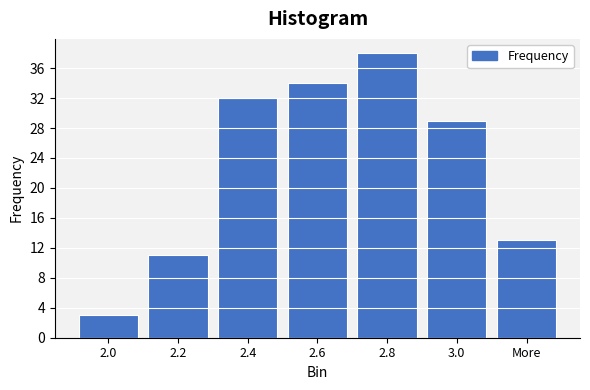

Reading left to right, transcribe all the data shown in this chart.

2.0=3	2.2=11	2.4=32	2.6=34	2.8=38	3.0=29	More=13